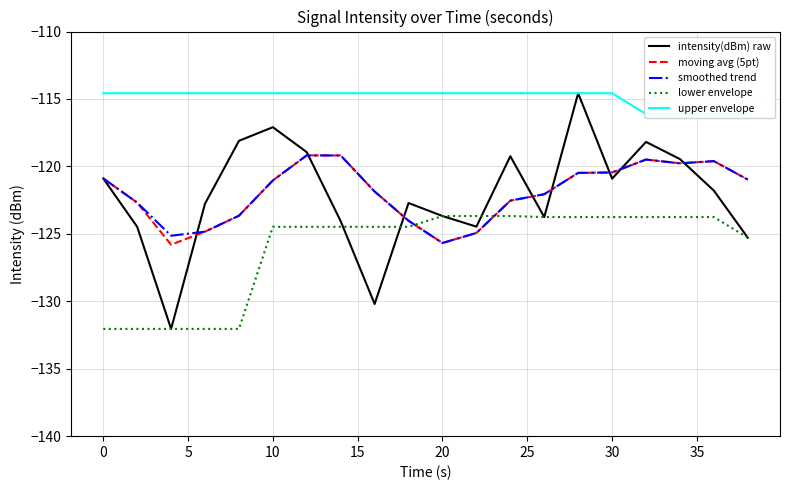

After their last crossing, which series has the higher values: smoothed trend or lower envelope?

smoothed trend